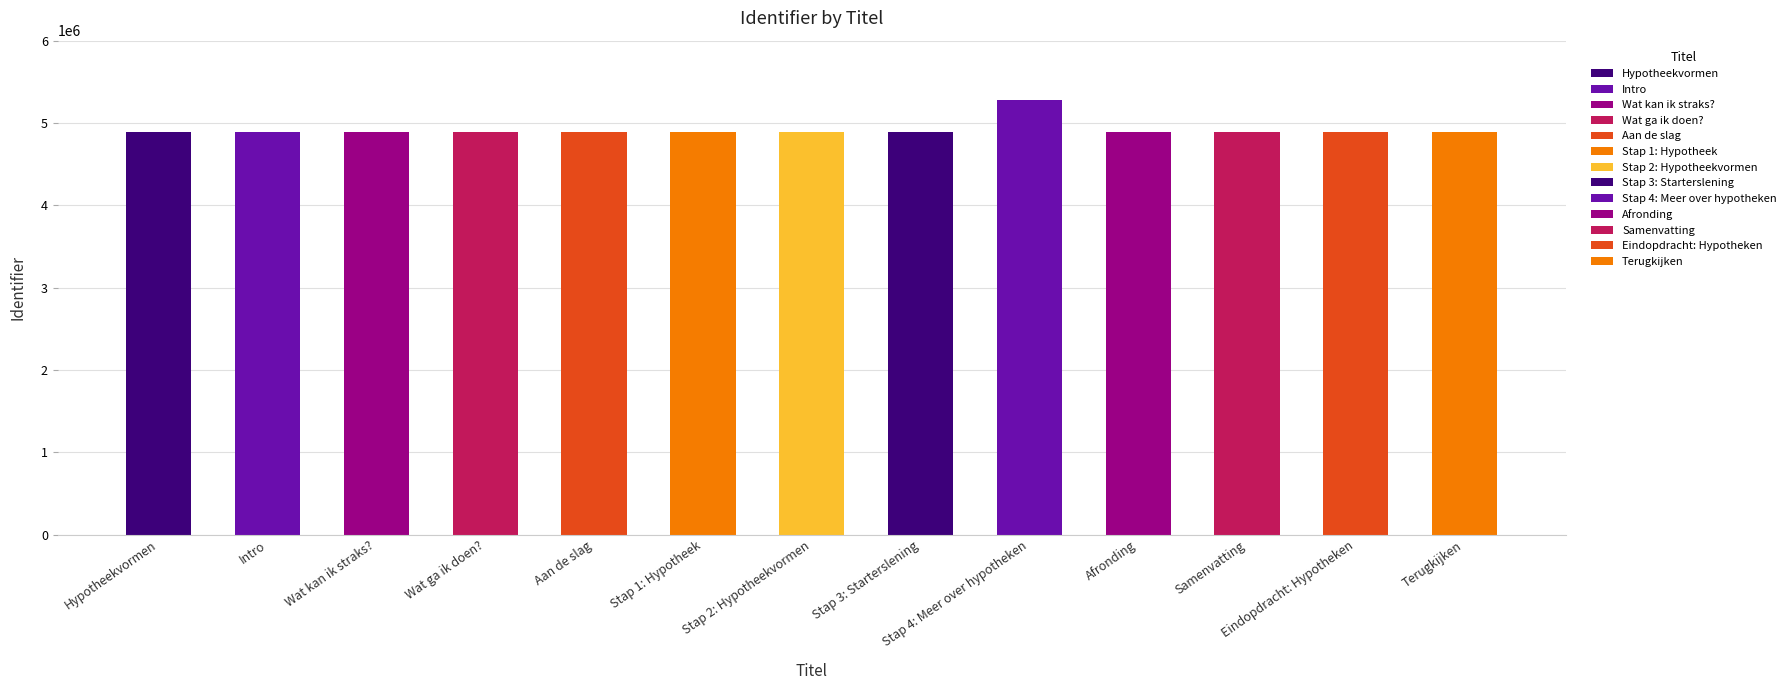

What is the minimum value shown in the chart?

4891812